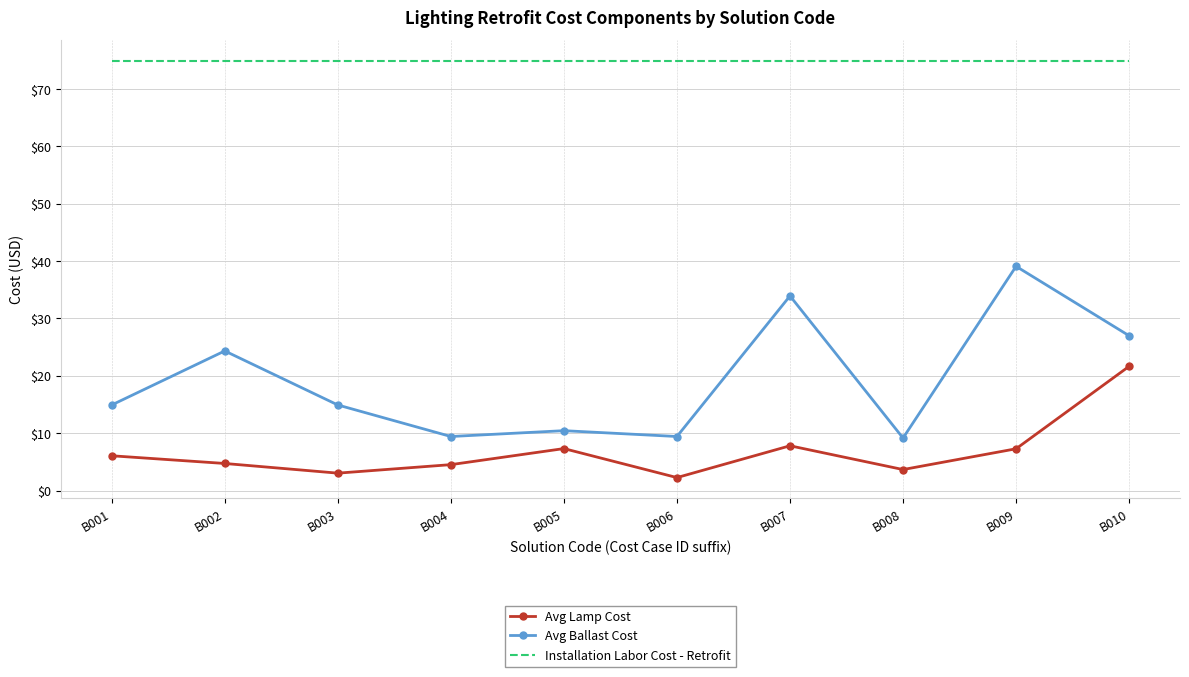

At which category is the sum across all series the highest?

B010